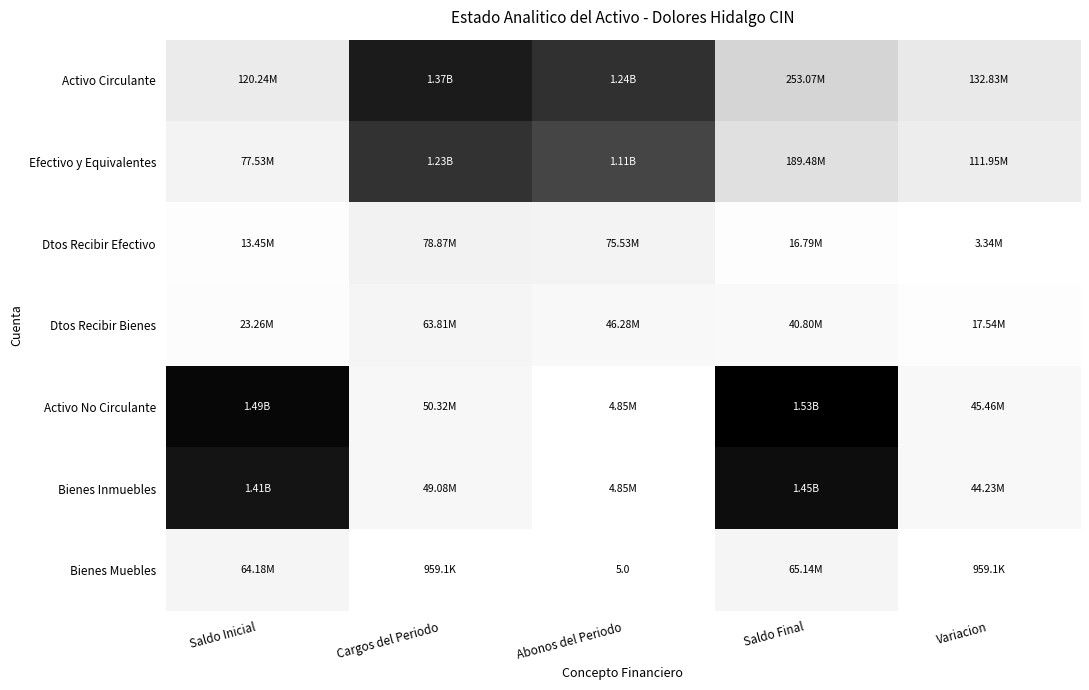

Rank the series at Saldo Inicial from lowest to highest value.

Dtos Recibir Efectivo, Dtos Recibir Bienes, Bienes Muebles, Efectivo y Equivalentes, Activo Circulante, Bienes Inmuebles, Activo No Circulante